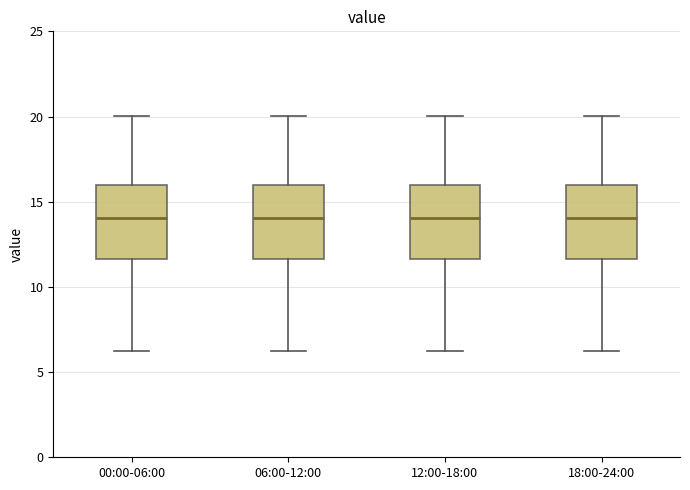

Reading left to right, transcribe this box plot: for each box, give where its median line is, the range the box spans, and where its two whiskers end, as read against the y-axis. The values are not printed on the chart, so give them approximately, as read against the axis.

00:00-06:00: median 14.0, box 11.5 to 16.0, whiskers 6.0 to 20.0
06:00-12:00: median 14.0, box 11.5 to 16.0, whiskers 6.0 to 20.0
12:00-18:00: median 14.0, box 11.5 to 16.0, whiskers 6.0 to 20.0
18:00-24:00: median 14.0, box 11.5 to 16.0, whiskers 6.0 to 20.0